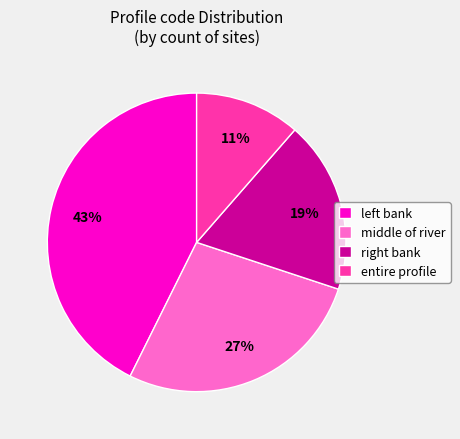

Rank the categories by value from lowest to highest.

entire profile, right bank, middle of river, left bank